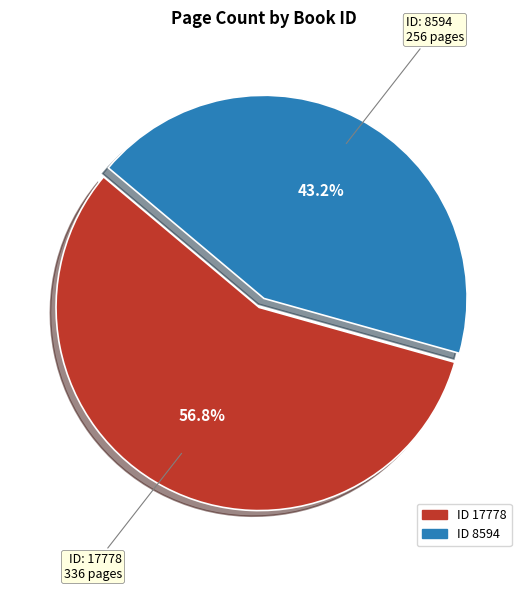

Is there a majority slice in this chart?

Yes